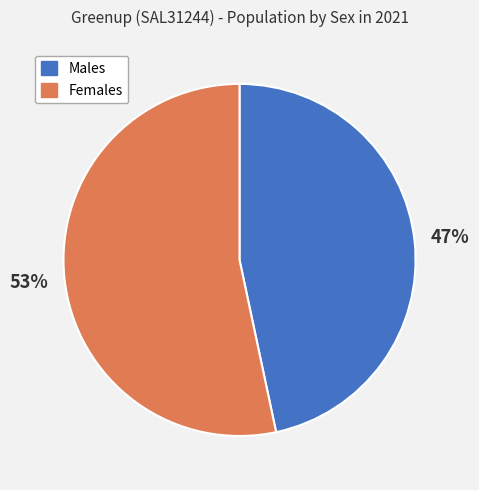

Approximately how many times larger is the value at Males compared to Females?

0.9